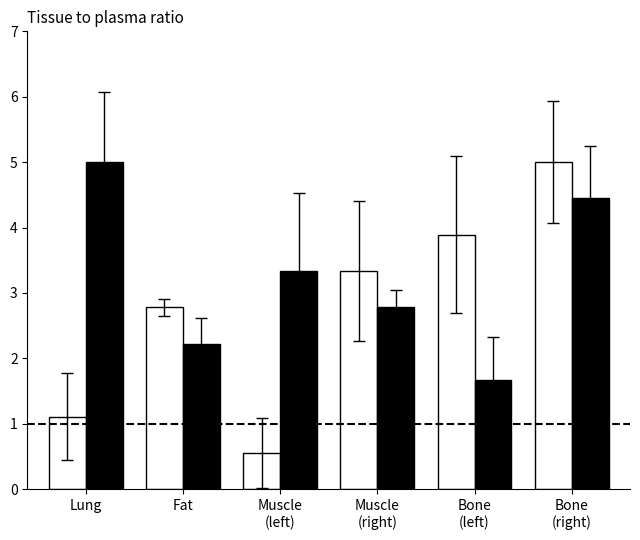

Does the chart contain any negative values?

No